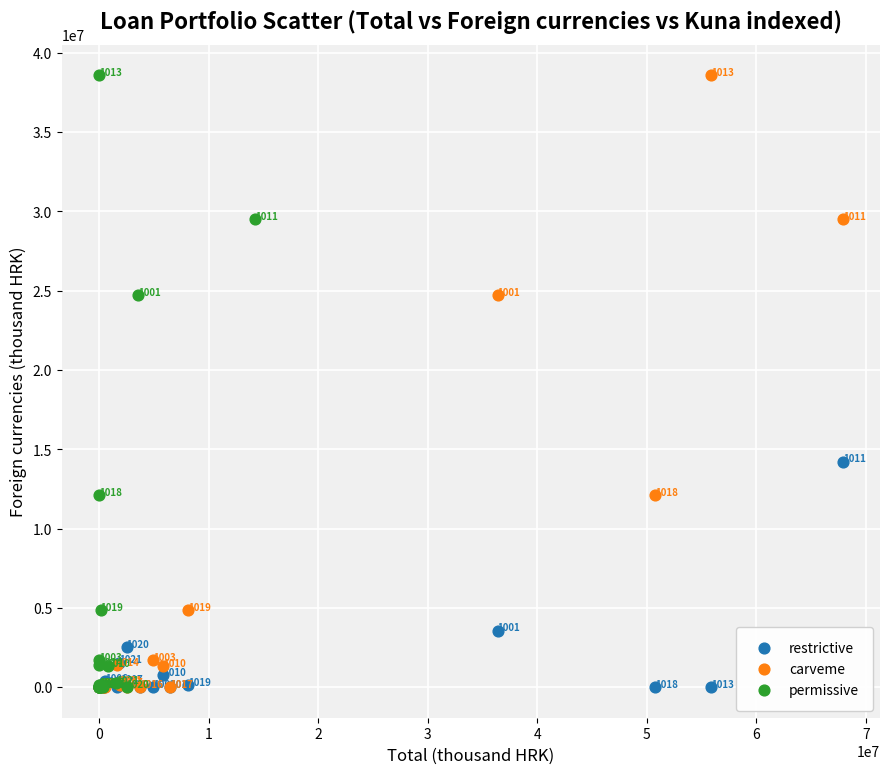

What are all the series names shown in the legend?

restrictive, carveme, permissive